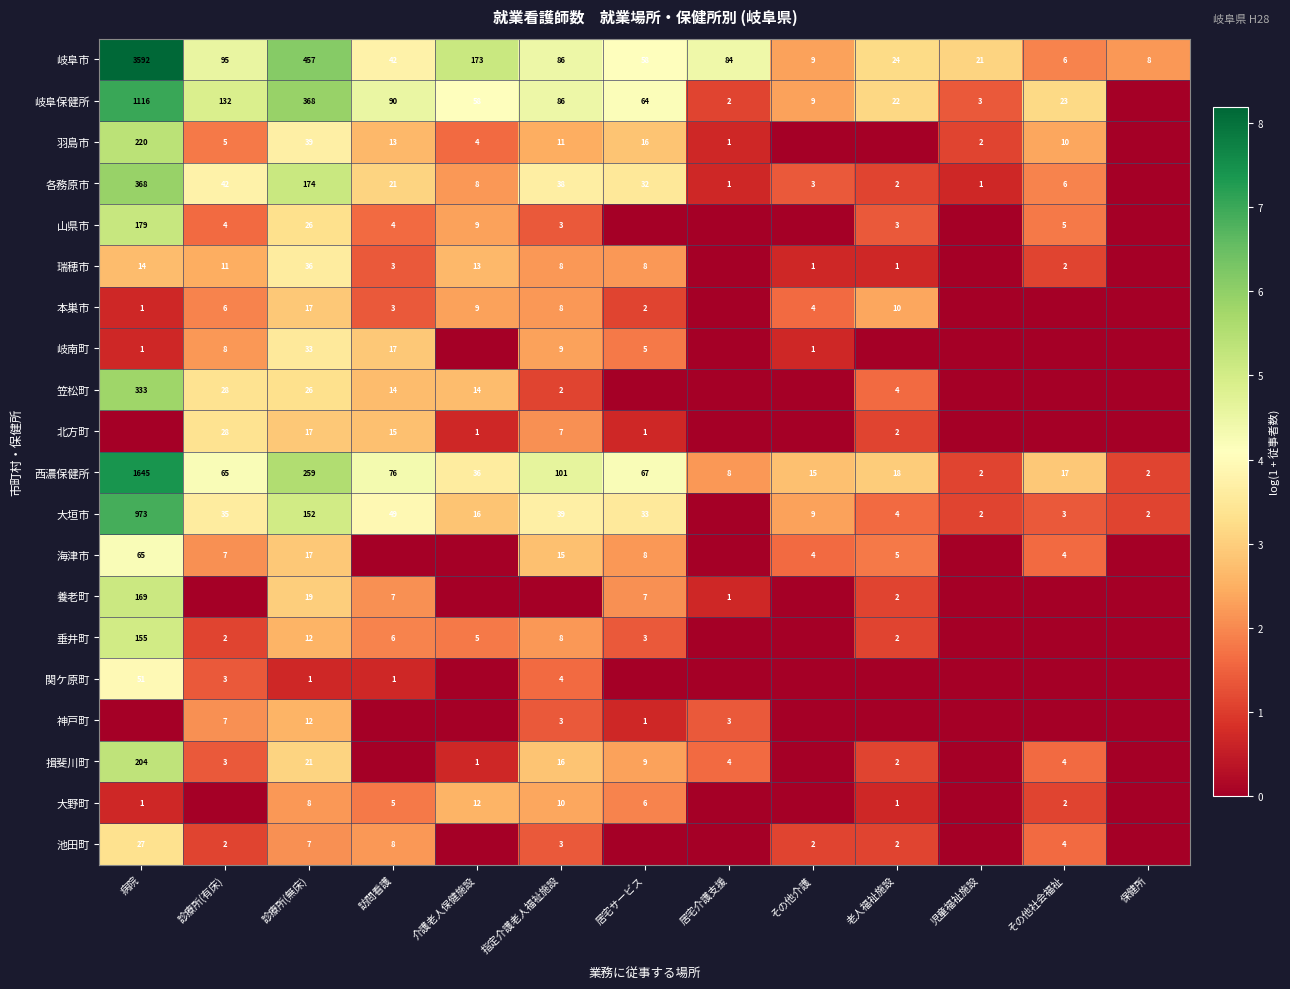

The 岐阜市 series shows 6.5 at 居宅介護支援. True or false?

False